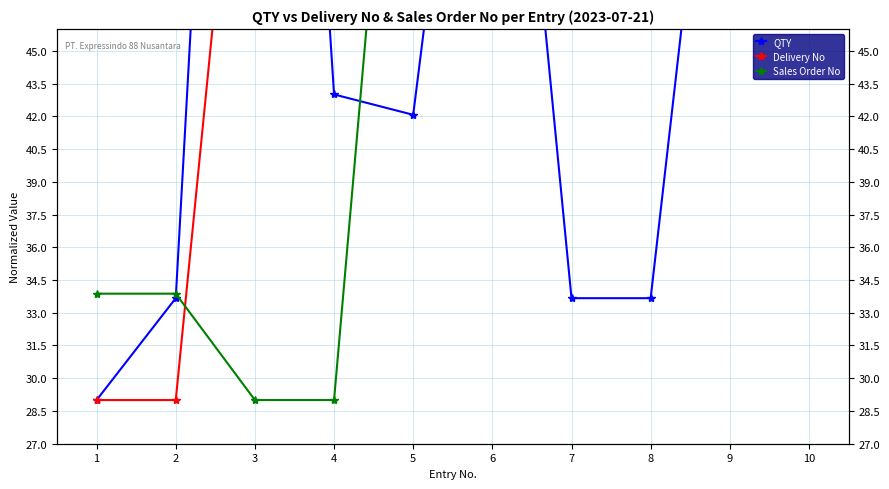

How many interior local peaks does the QTY series have?

2